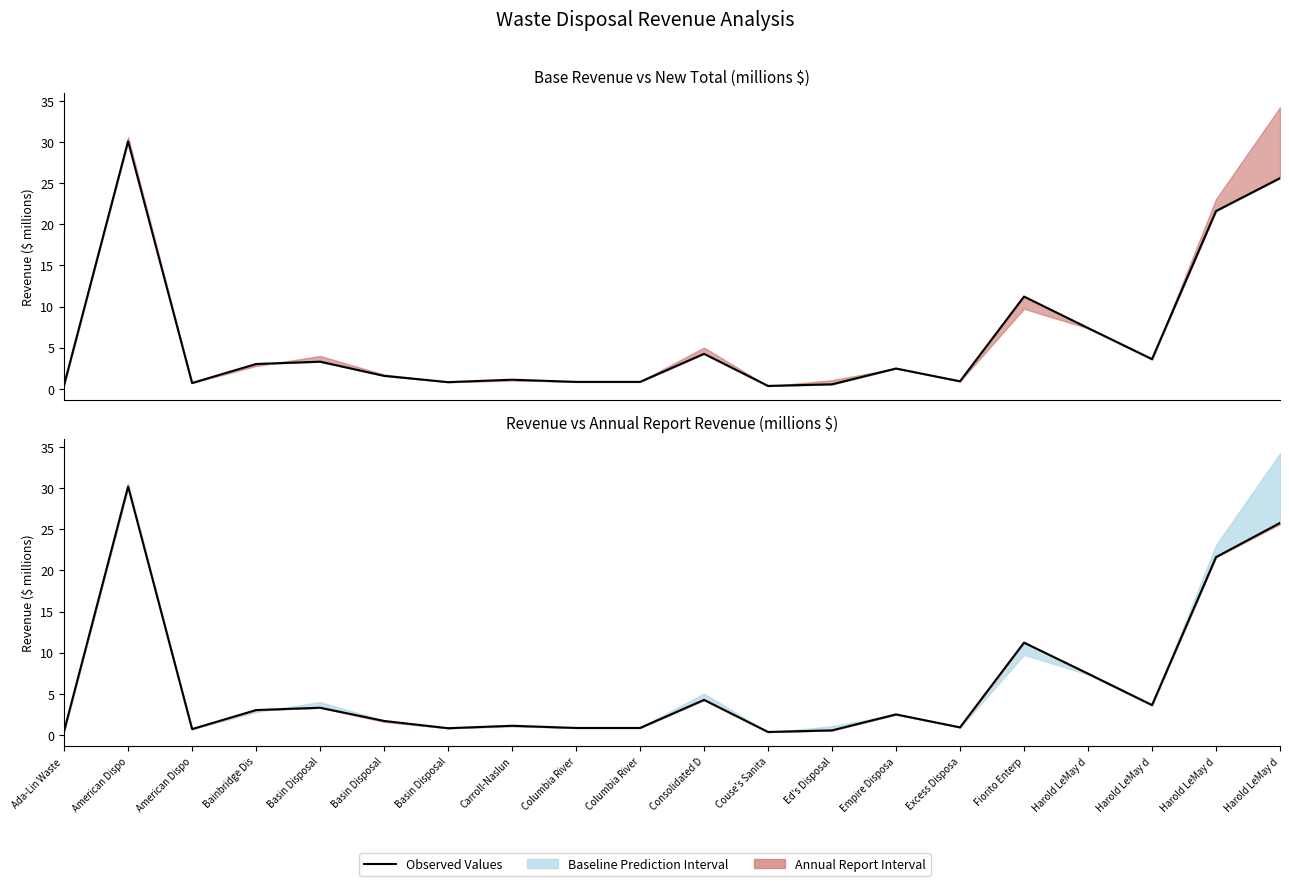

At which label does New Total Revenue reach its peak?

American Dispo